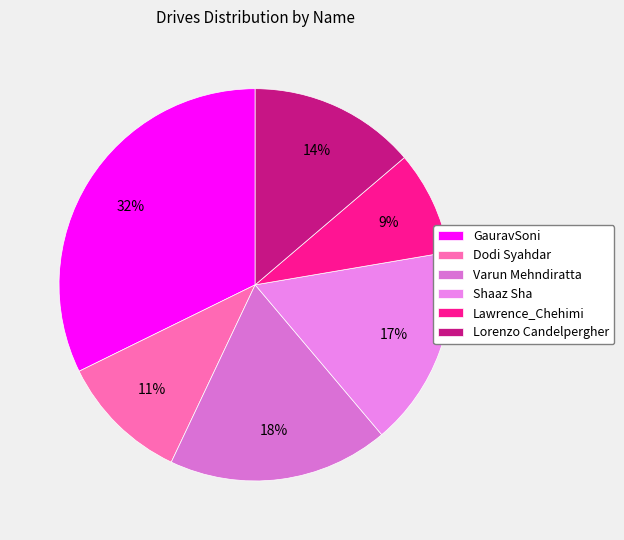

What is the largest slice in the pie chart?

GauravSoni